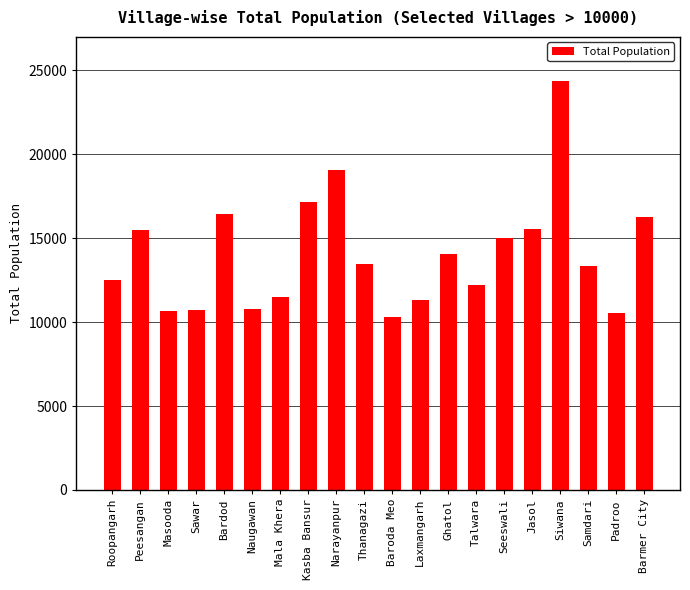

The value at Barmer City is 16287. True or false?

True